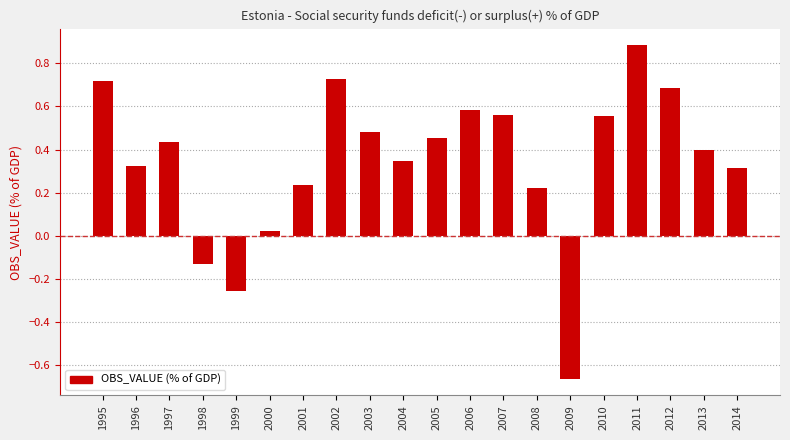

Which has a higher value, 1997 or 2009?

1997